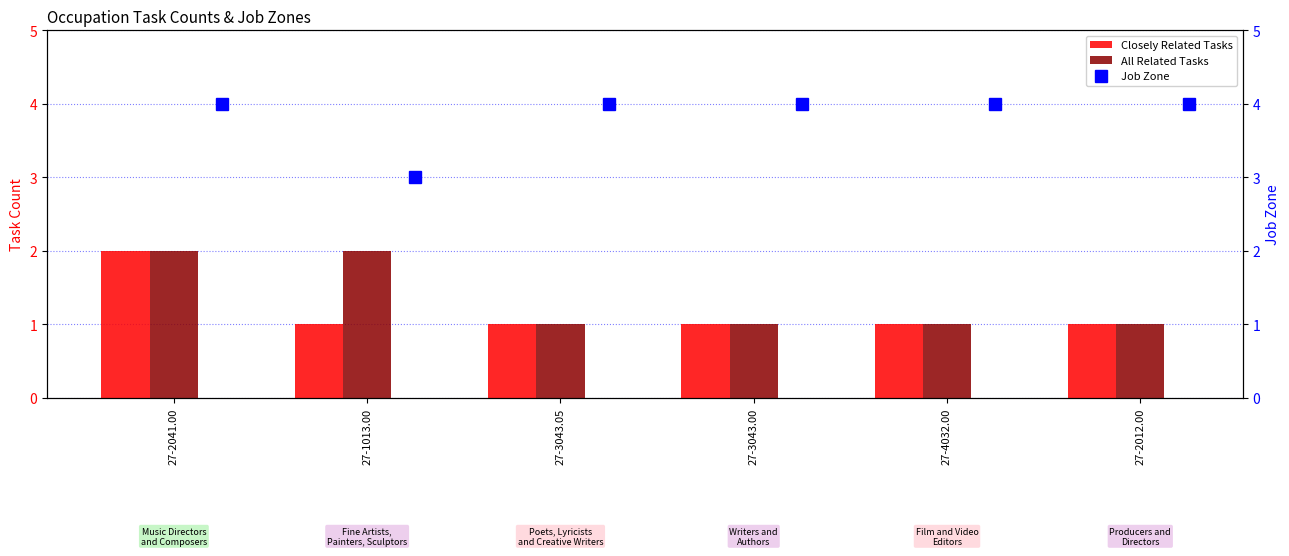

What is the sum of all All Related Tasks values?

8